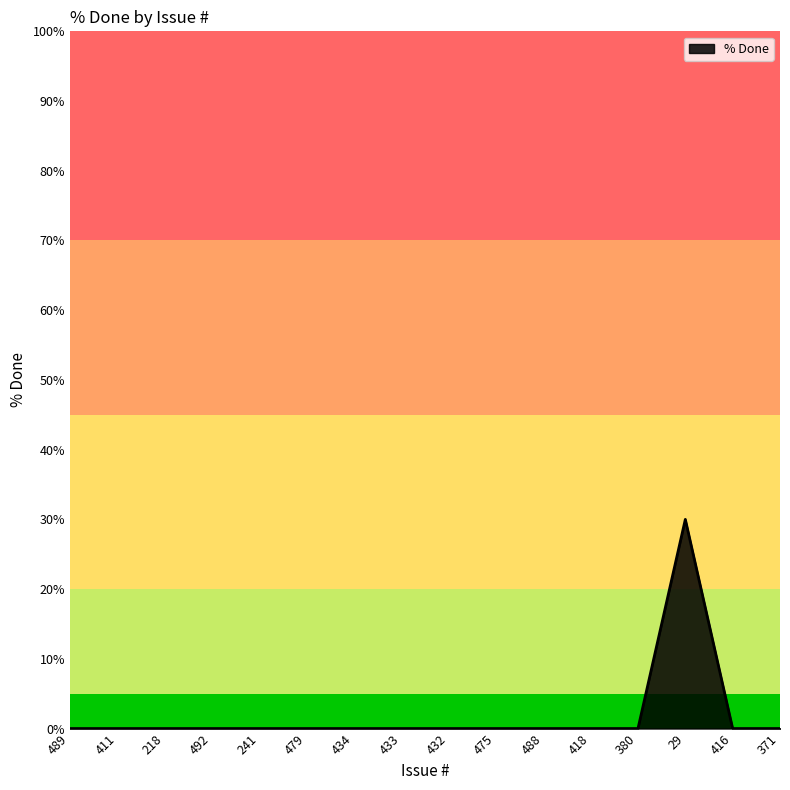

What position from the right is 492?

13